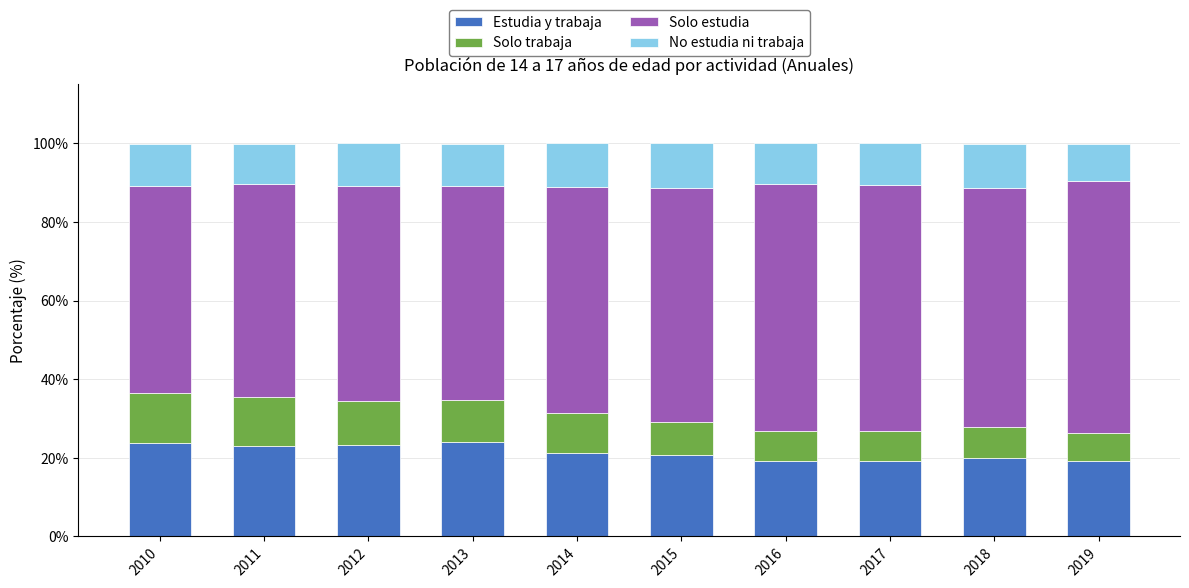

How many distinct data groups are displayed?

4